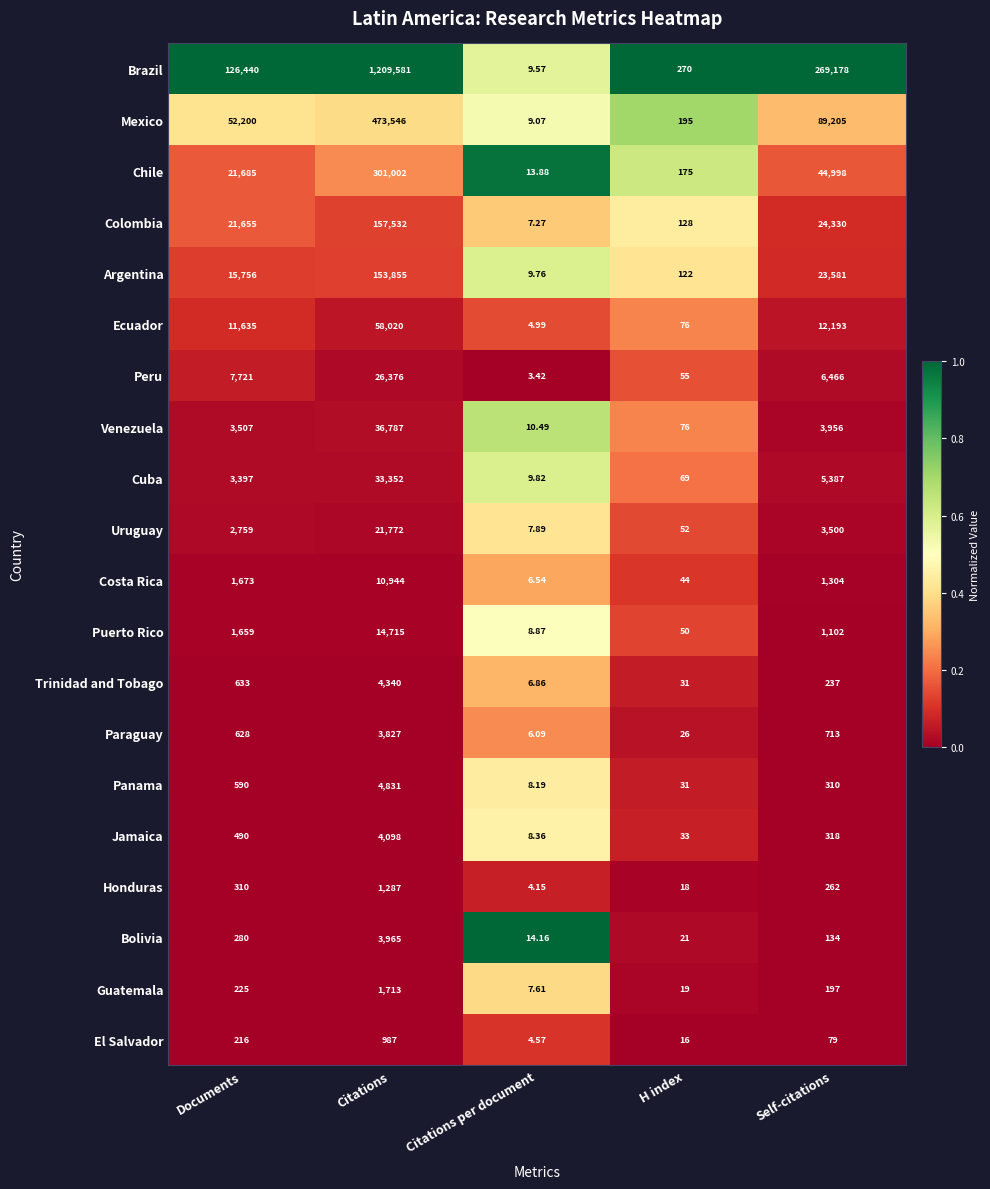

Rank the series by their maximum value, from lowest to highest.

El Salvador, Honduras, Guatemala, Paraguay, Bolivia, Jamaica, Trinidad and Tobago, Panama, Costa Rica, Puerto Rico, Uruguay, Peru, Cuba, Venezuela, Ecuador, Argentina, Colombia, Chile, Mexico, Brazil